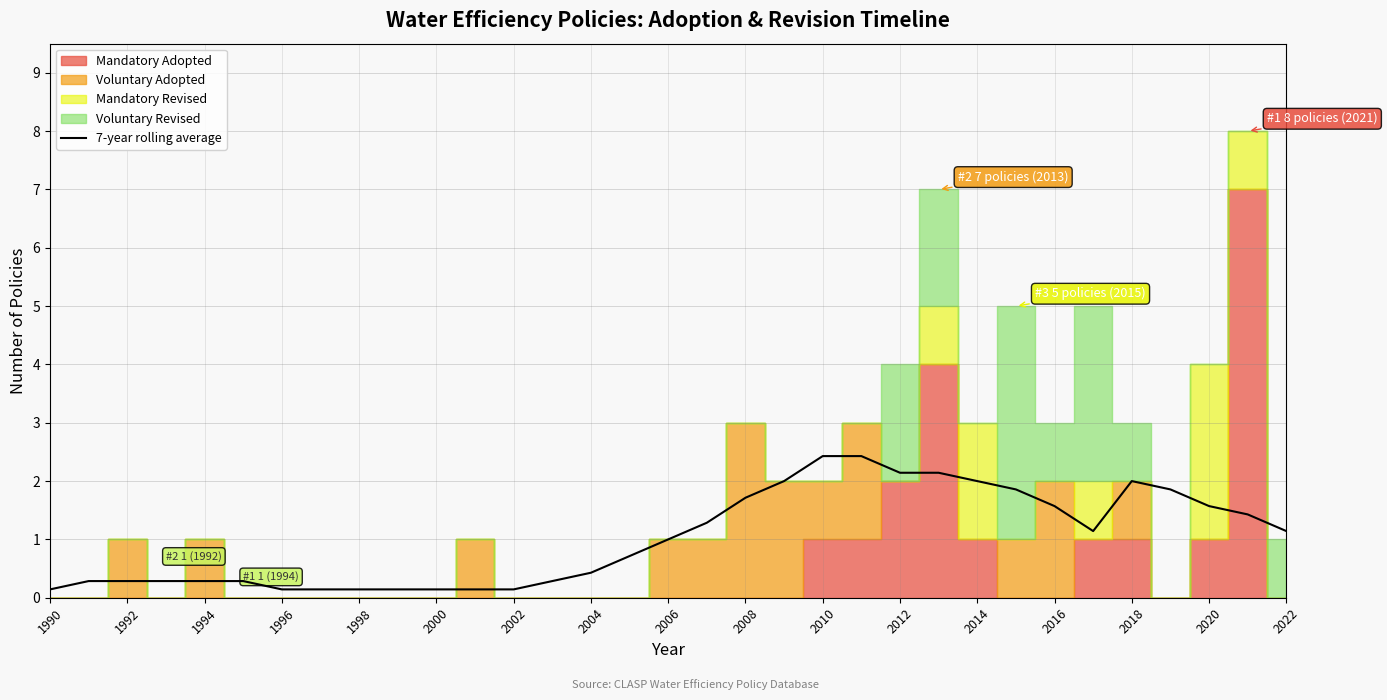

Is it true that 7-year rolling average equals 1.7 at 2008?

True